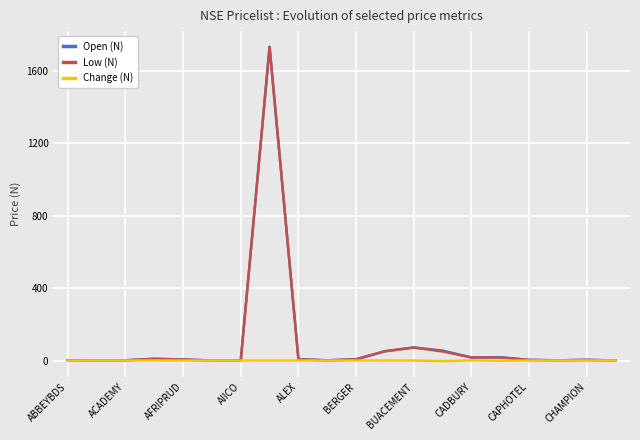

How many lines are shown in the chart?

3